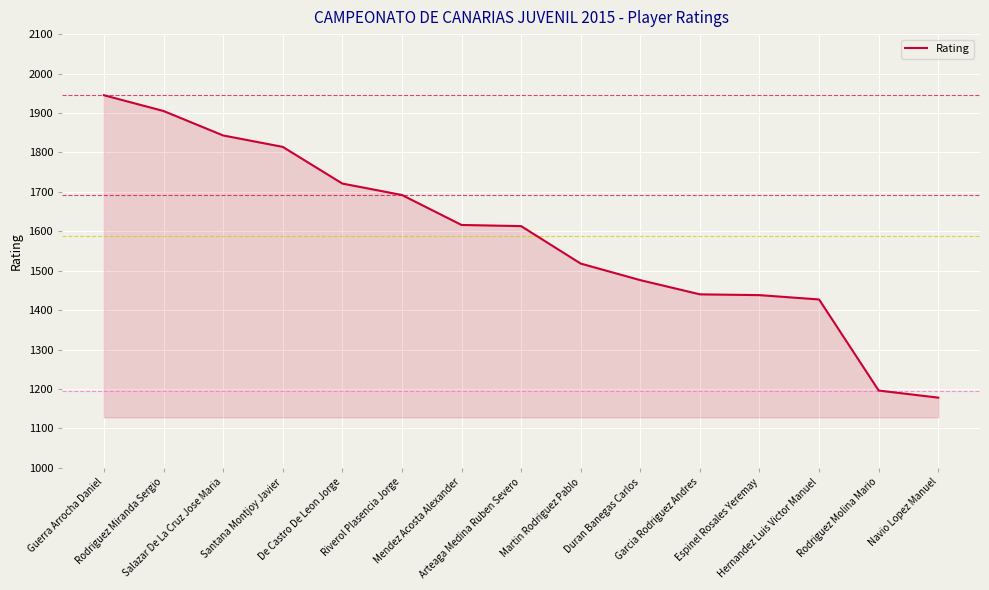

The value at Santana Montjoy Javier is 1814. True or false?

True